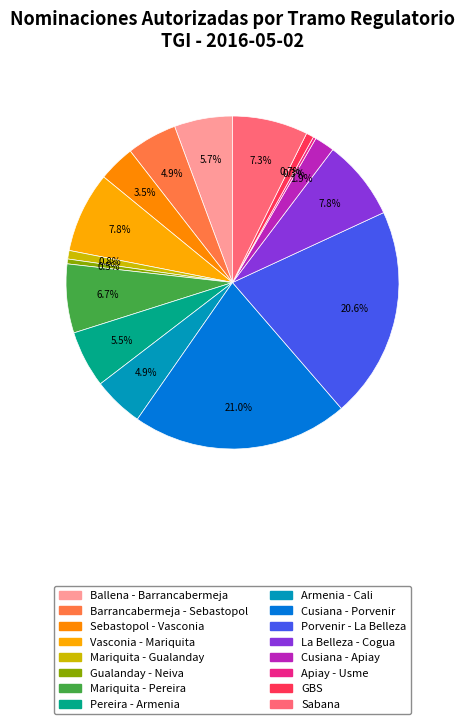

Which has a higher value, Ballena - Barrancabermeja or La Belleza - Cogua?

La Belleza - Cogua